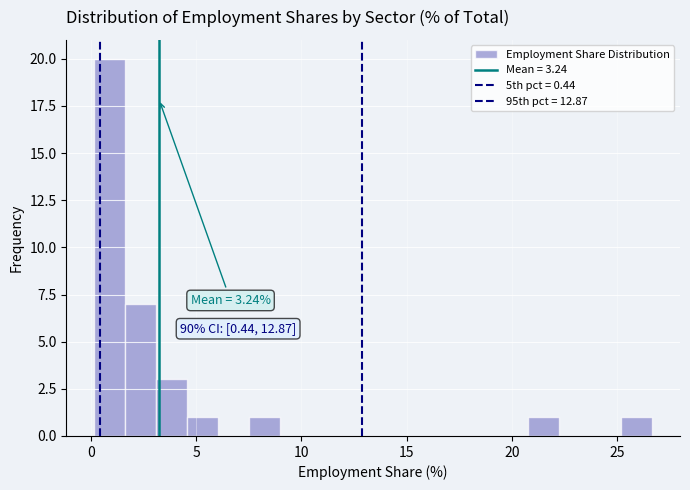

Around what value on the x-axis is the tallest bar? Give the approximate position of its centre, as read against the axis.

1.0